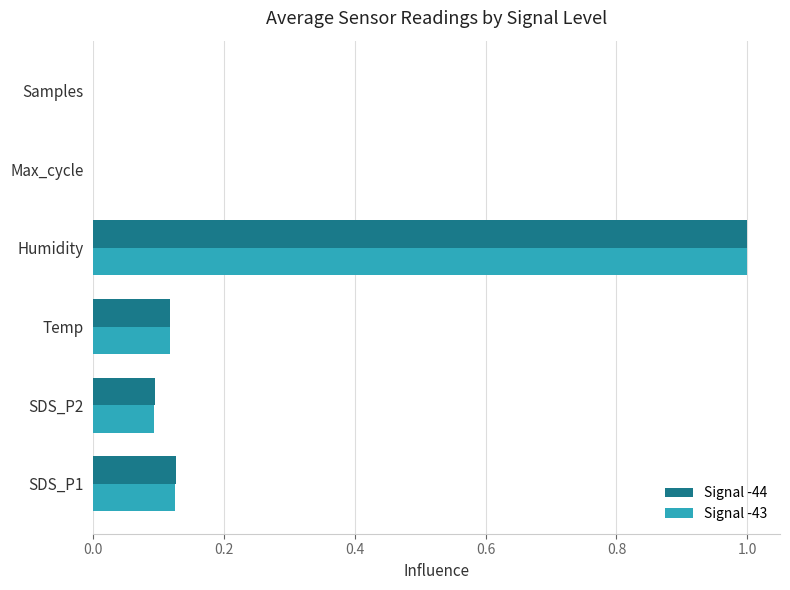

What is the greatest value displayed?

1.0